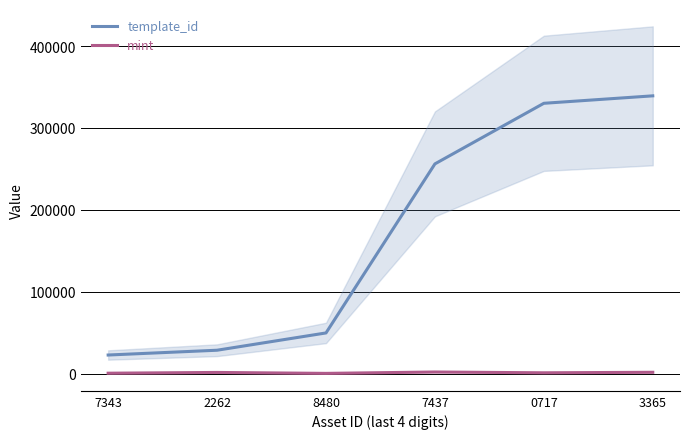

How many data points in template_id are less than 256179?

3